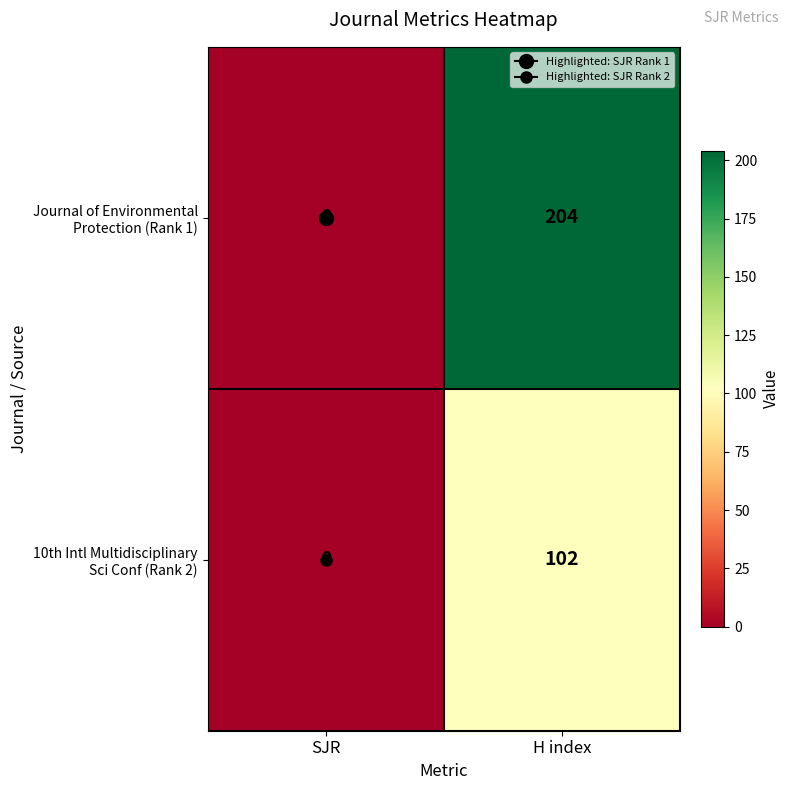

What is the spread (max minus min) of values at H index?

102